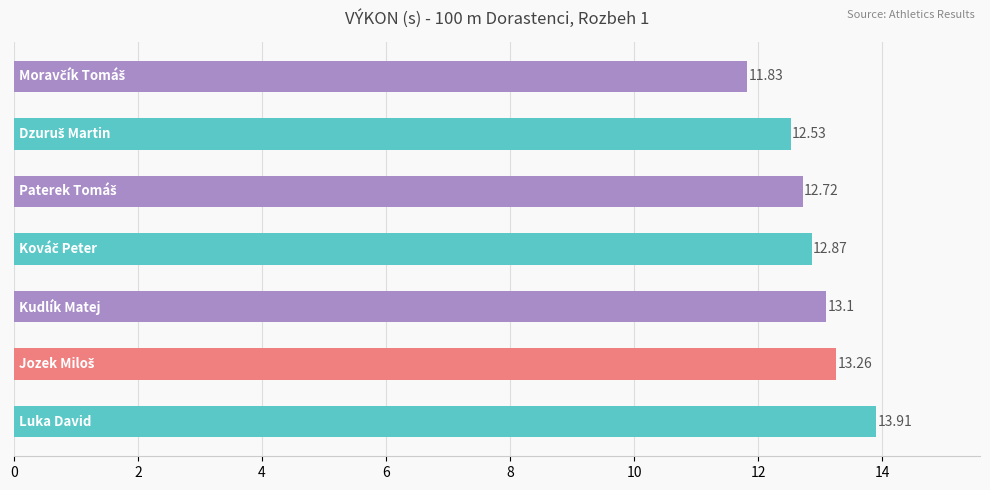

What is the average value?

12.9